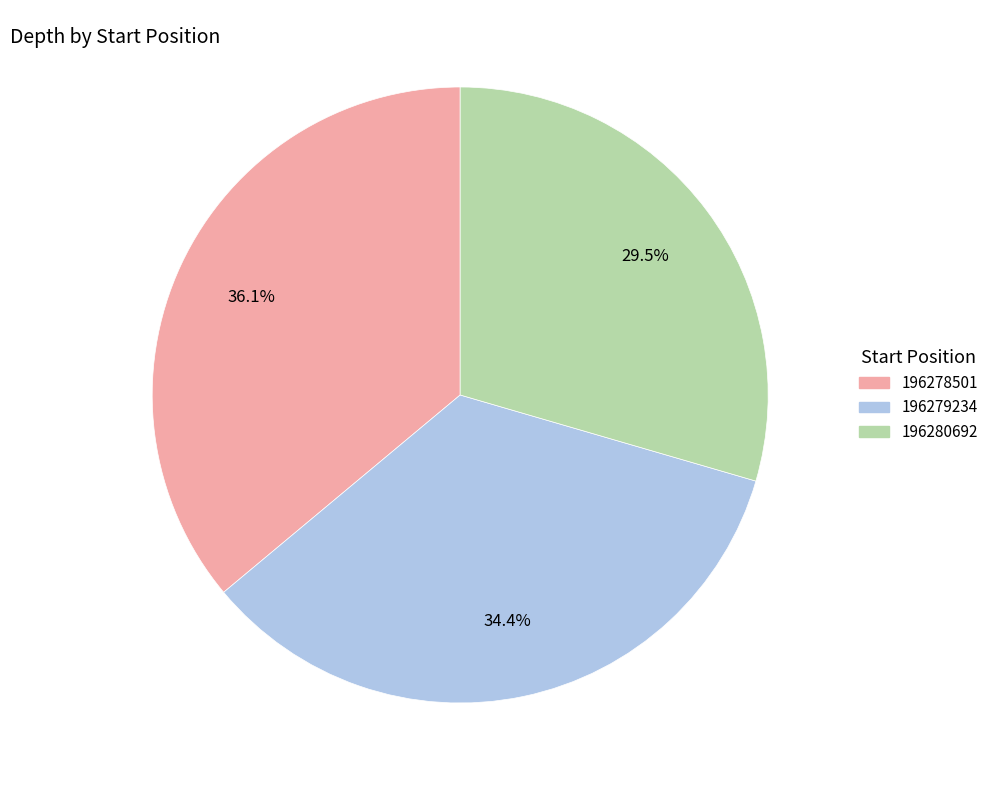

To the nearest percent, what is the difference between the largest and smallest slice percentages?

7%